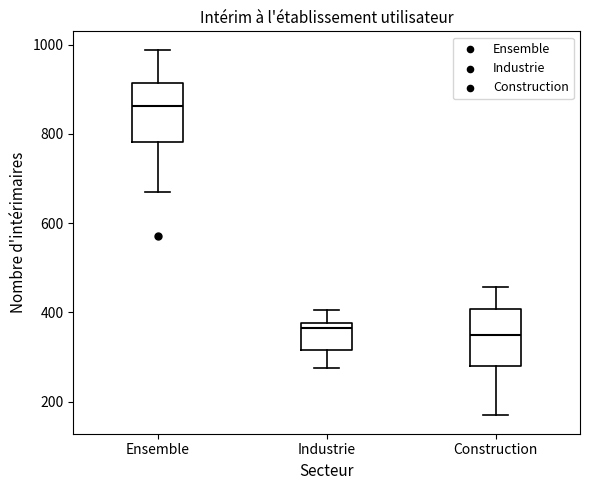

Where is the lower edge of the box for Ensemble on the y-axis? The values are not printed on the chart, so give them approximately, as read against the axis.

780